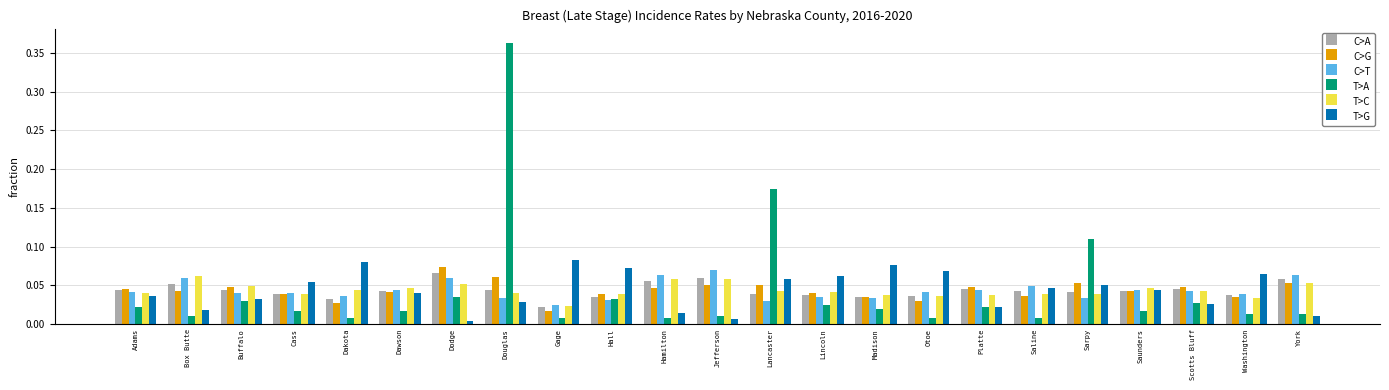

Which category has the lowest value across all series?

Dodge